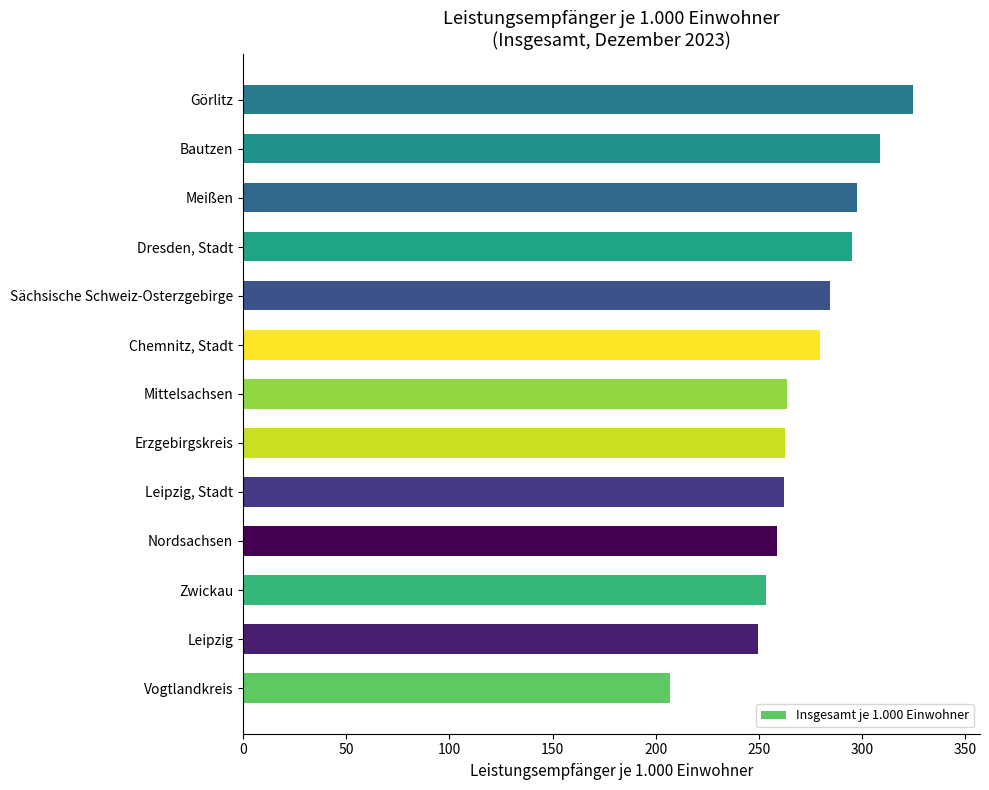

Approximately how many times larger is the value at Sächsische Schweiz-Osterzgebirge compared to Leipzig?

1.1